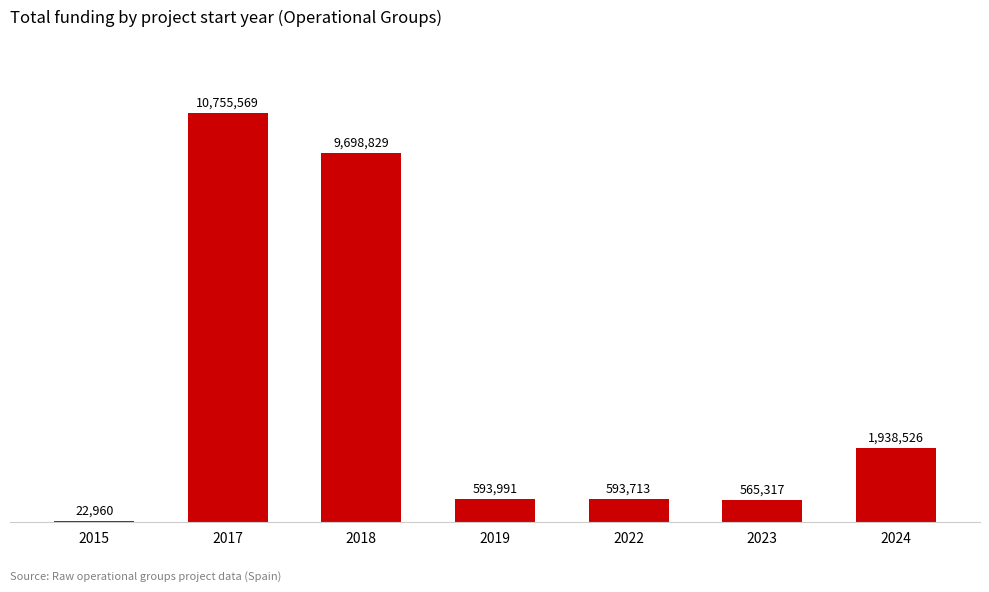

Where is the data nearest to the value 5389264?

2024